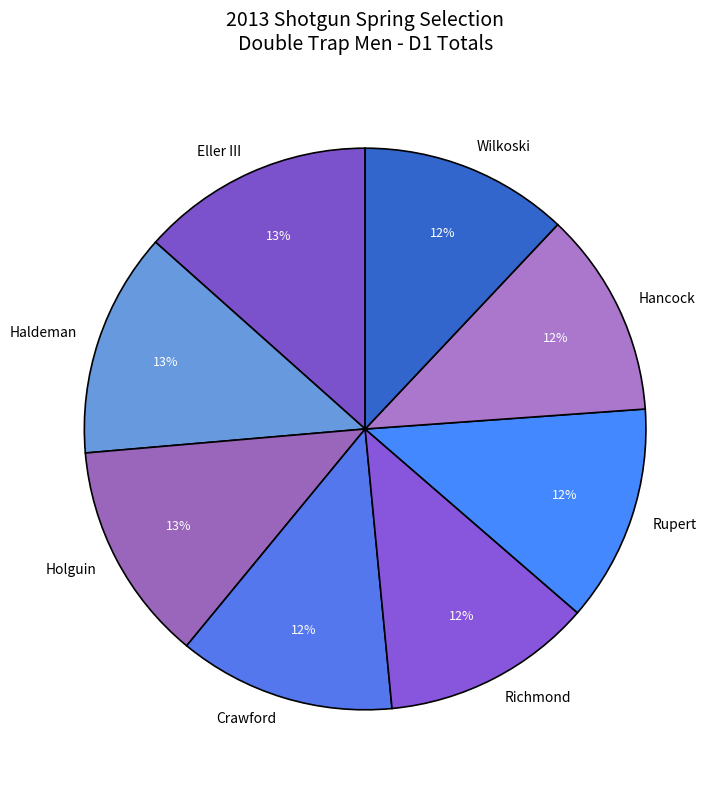

Which has a higher value, Holguin or Wilkoski?

Holguin